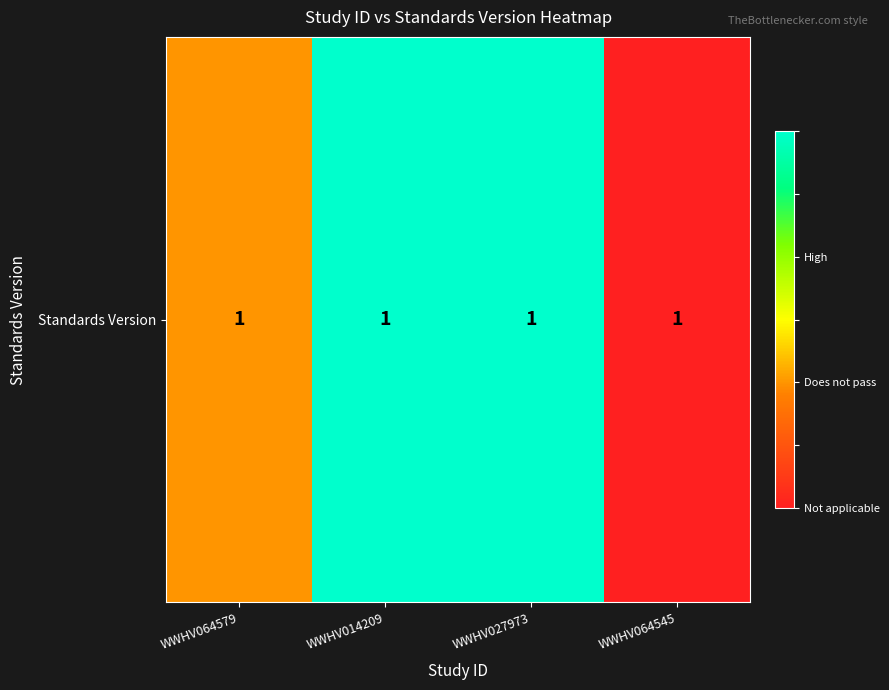

Between WWHV027973 and WWHV064545, which is larger?

WWHV027973